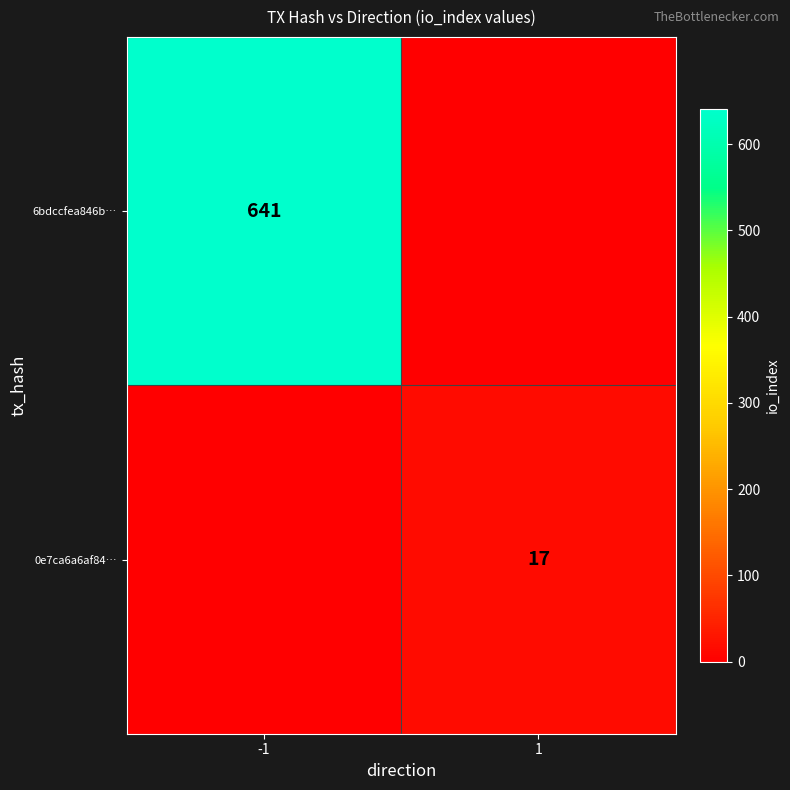

True or false: 6bdccfea846b… has a value of 432 at -1.

False